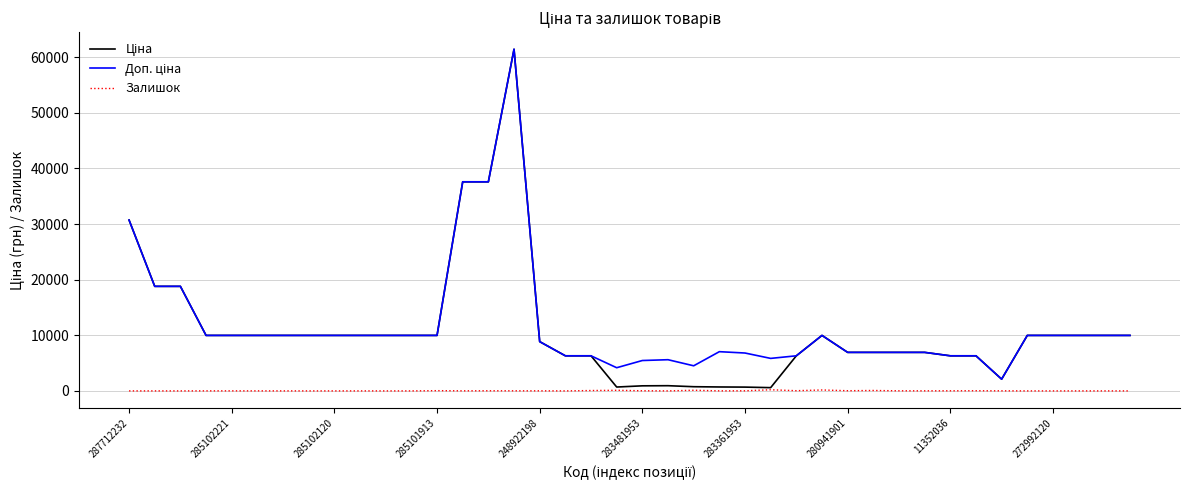

Is this an area chart (filled region under the line)?

No